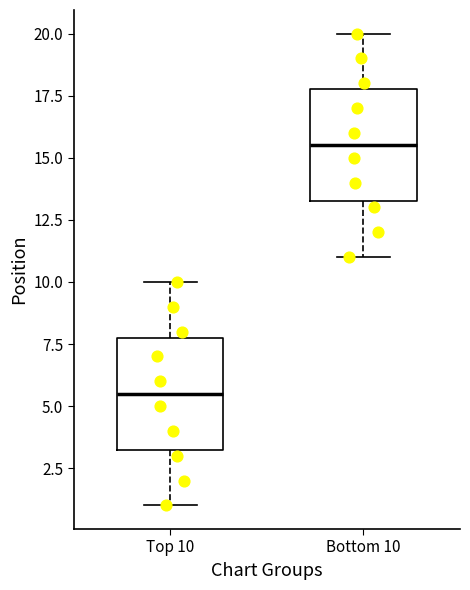

Reading left to right, read every box against the y-axis: the position of its median line, the range the box covers, and the ends of its whiskers. The values are not printed on the chart, so give them approximately, as read against the axis.

Top 10: median 5.5, box 3.5 to 8.0, whiskers 1.0 to 10.0
Bottom 10: median 15.5, box 13.5 to 18.0, whiskers 11.0 to 20.0